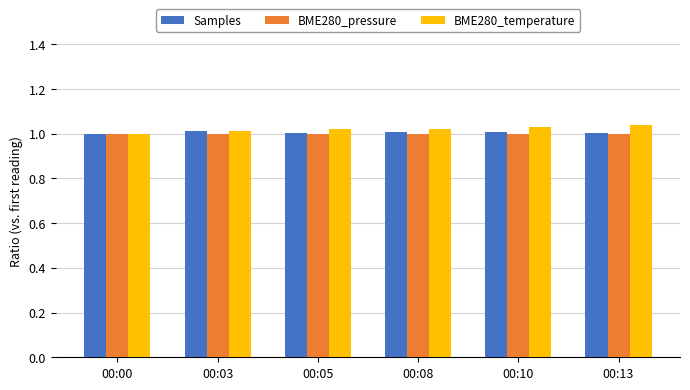

What is the total value across all series at 00:00?

3.0